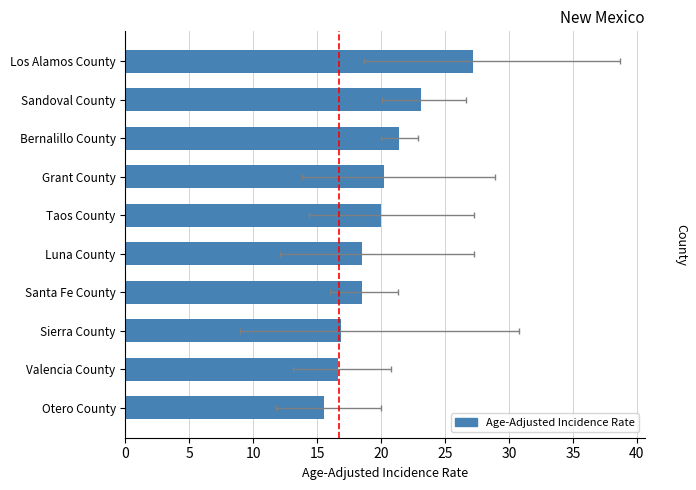

What is the minimum value shown in the chart?

15.5